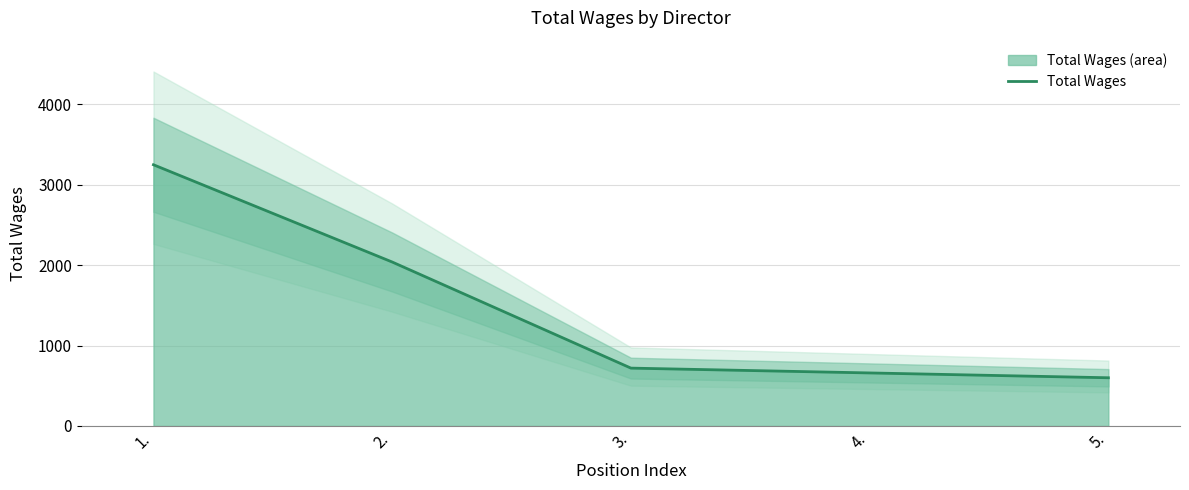

How many lines are shown in the chart?

1